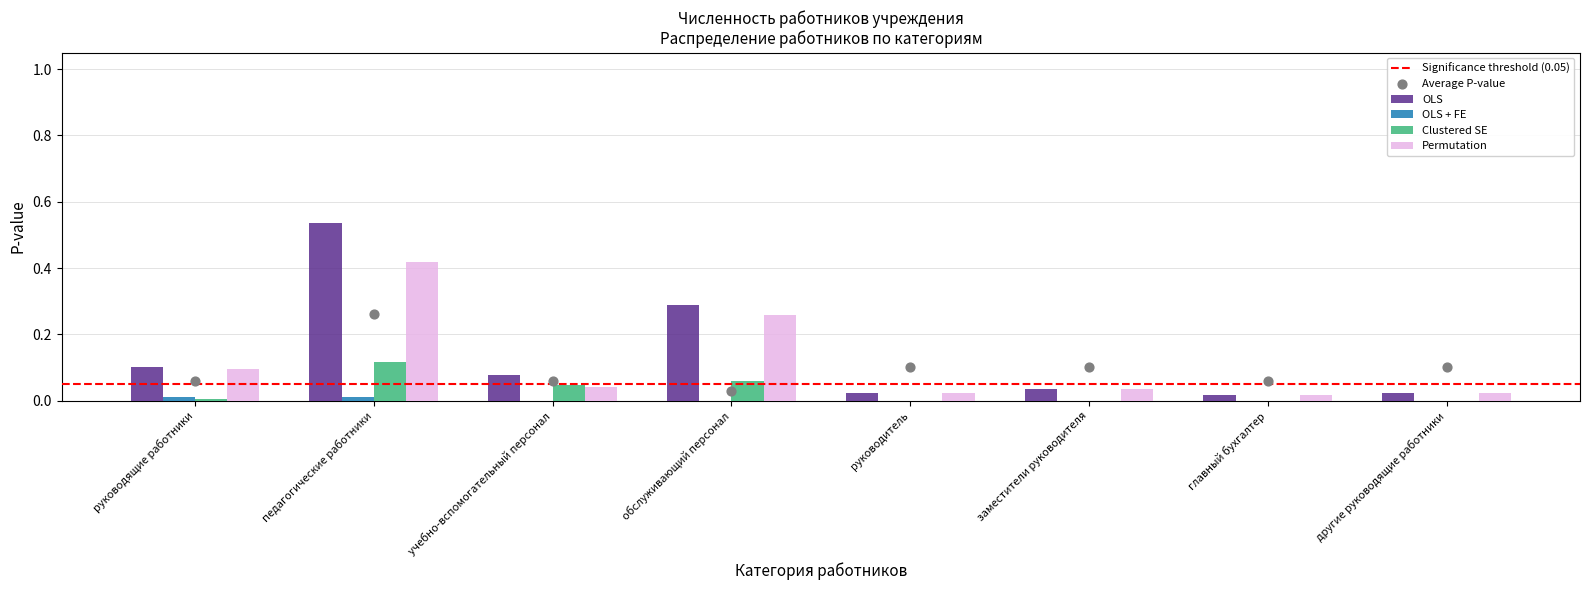

What is the total value across all series at обслуживающий персонал?

0.6